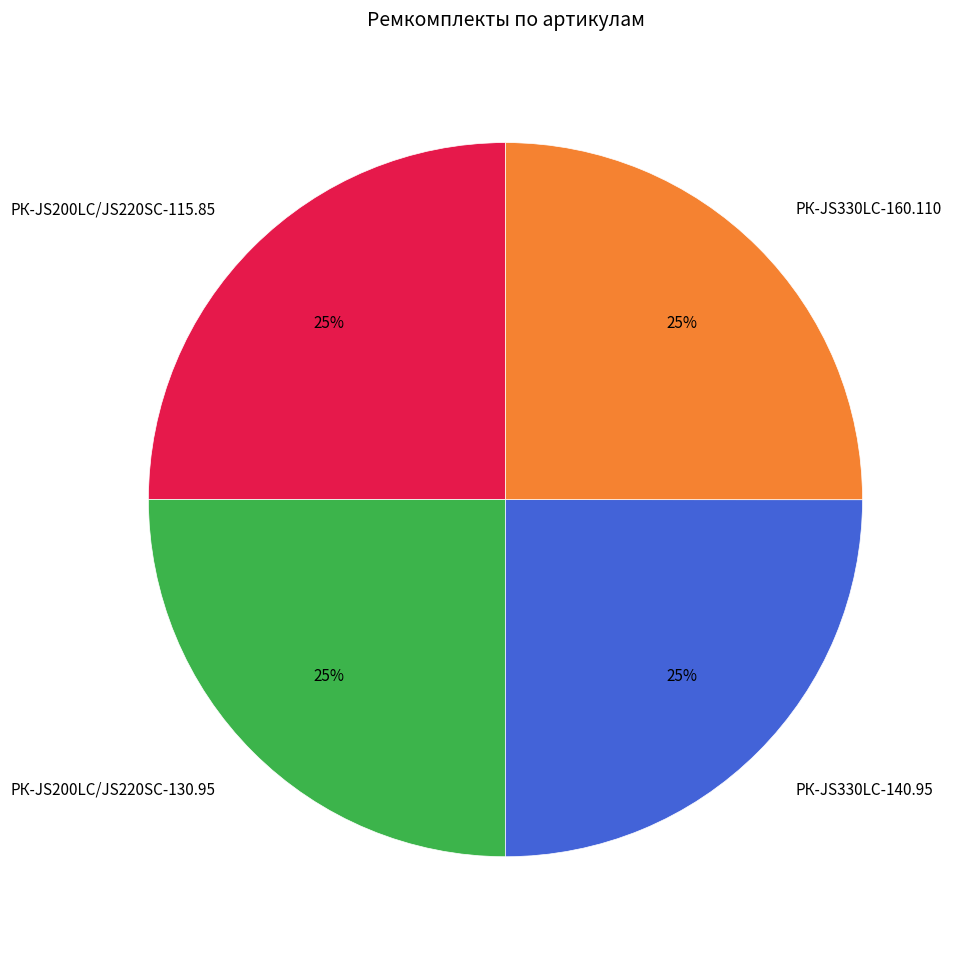

How many slices are in this pie chart?

4